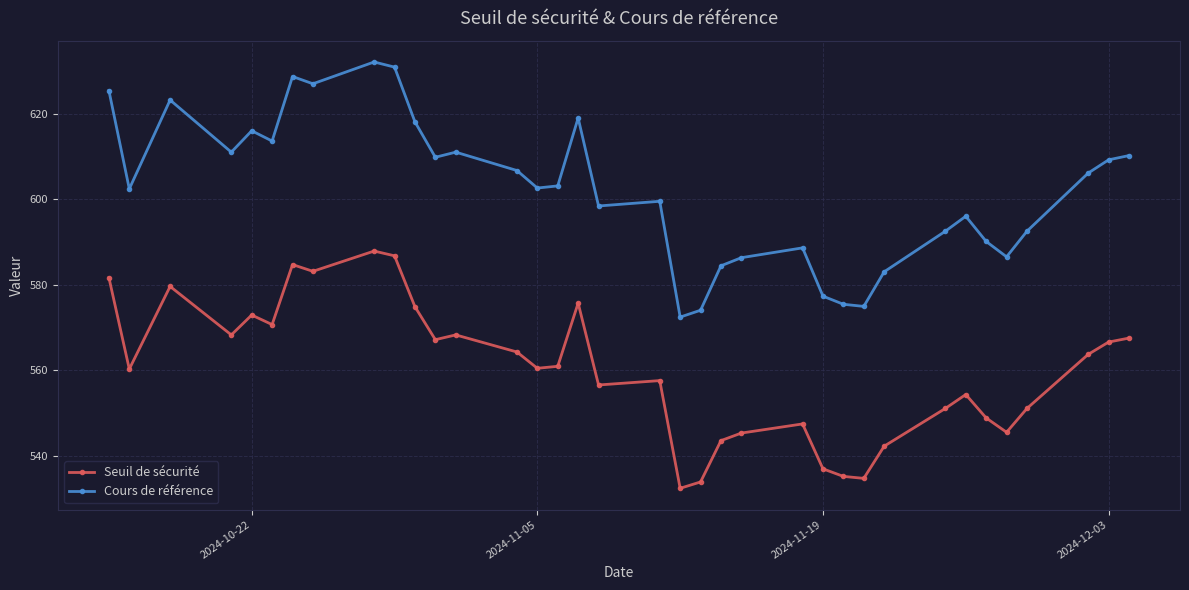

True or false: Cours de référence and Seuil de sécurité intersect in this chart.

False